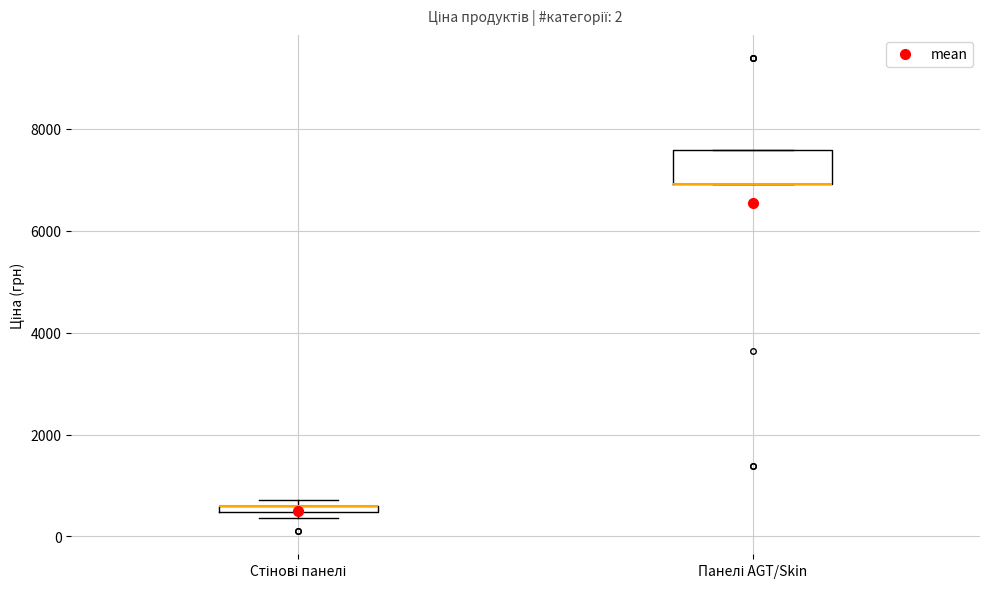

Which box is the tallest, from its lower edge to its upper edge?

Панелі AGT/Skin